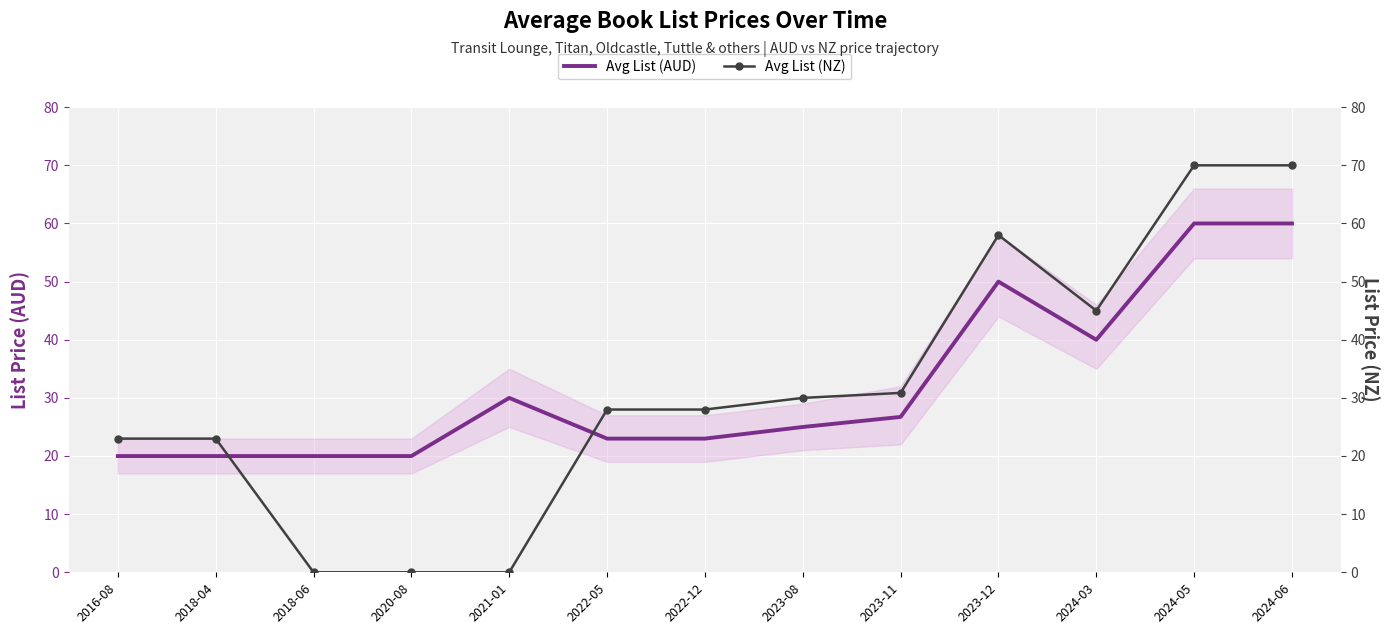

Which category has the highest value across all series?

2024-05